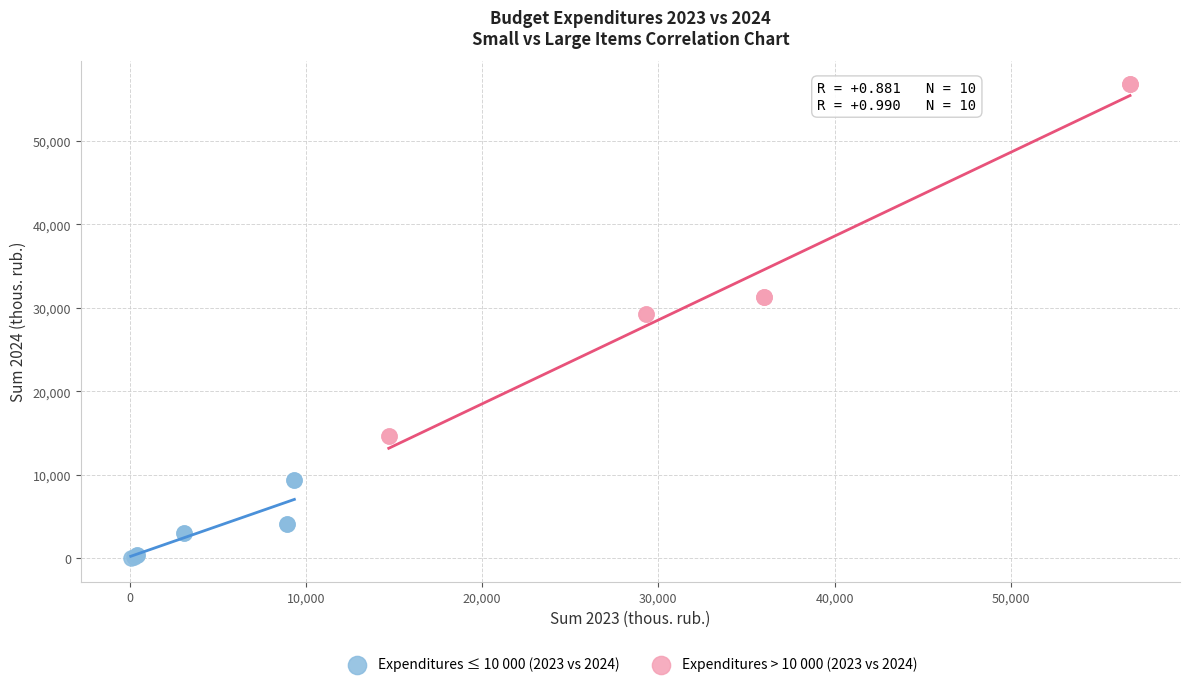

Which series has the largest Y range (max minus min)?

Expenditures > 10 000 (2023 vs 2024)